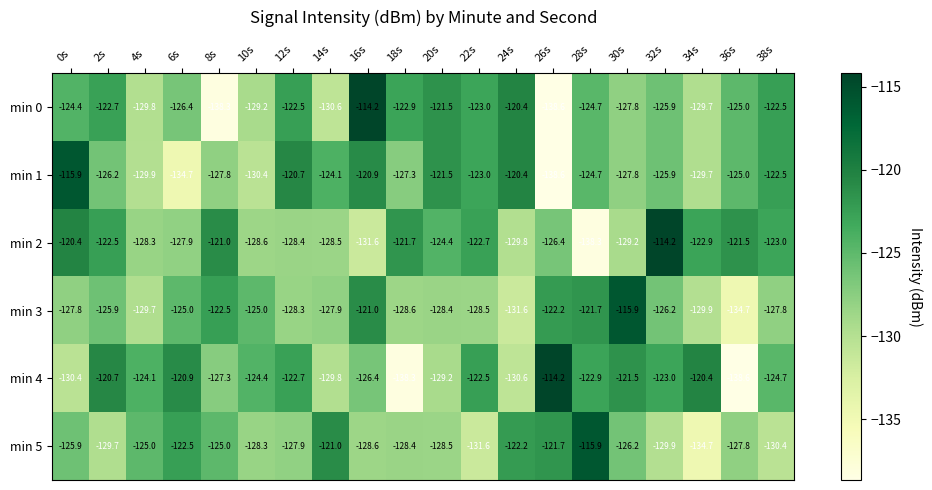

At 16s, list the series in order from largest to smallest.

min 0, min 1, min 3, min 4, min 5, min 2